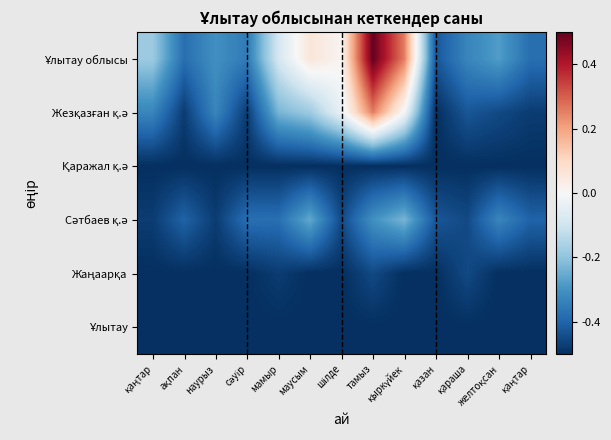

How many data points does each series have?

13